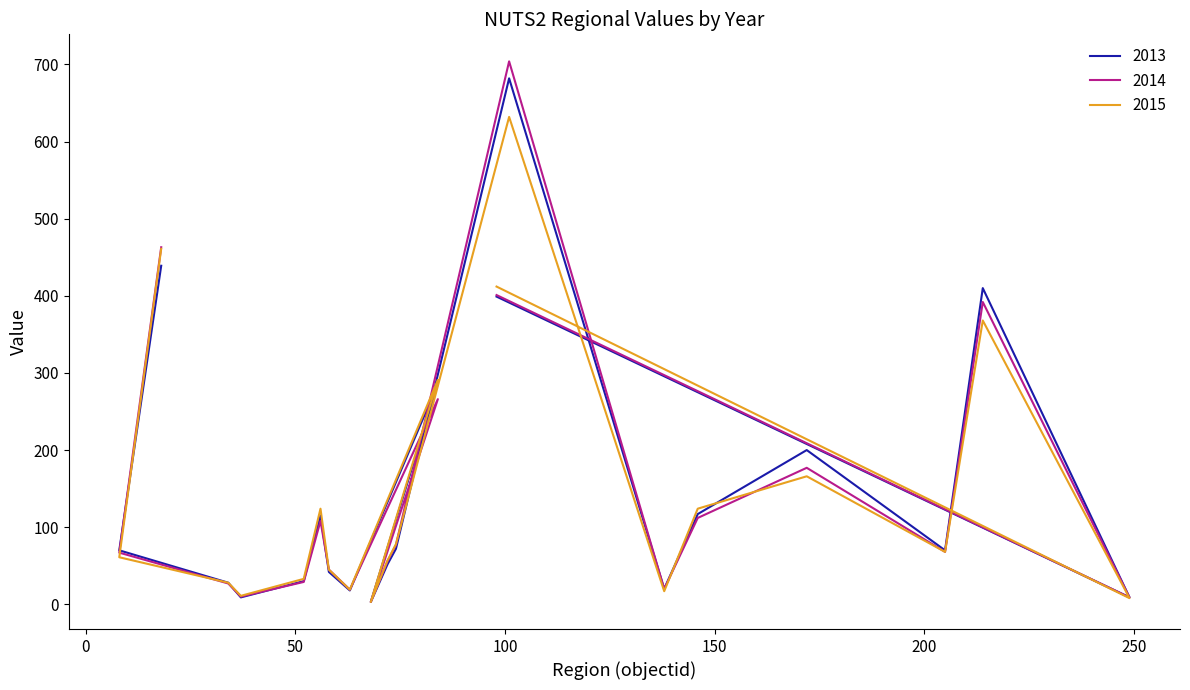

What is the minimum value for 2013?

3